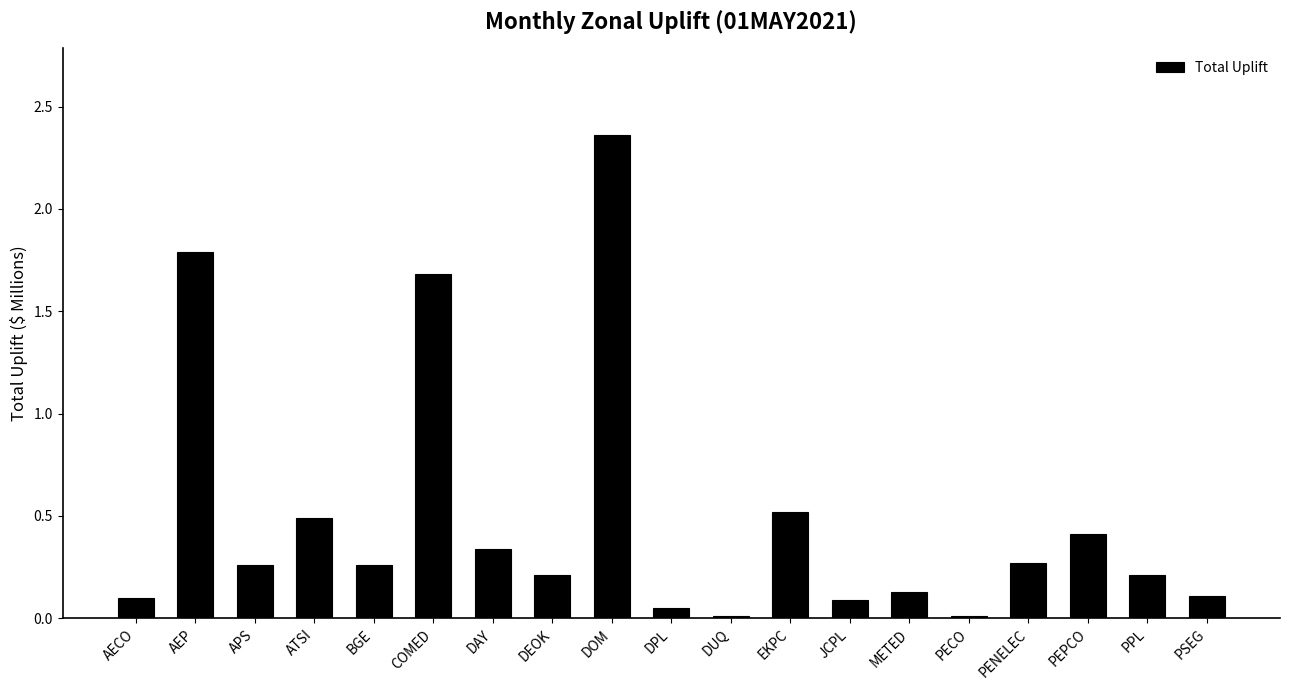

What is the sum of the values at DUQ and PEPCO?

0.4